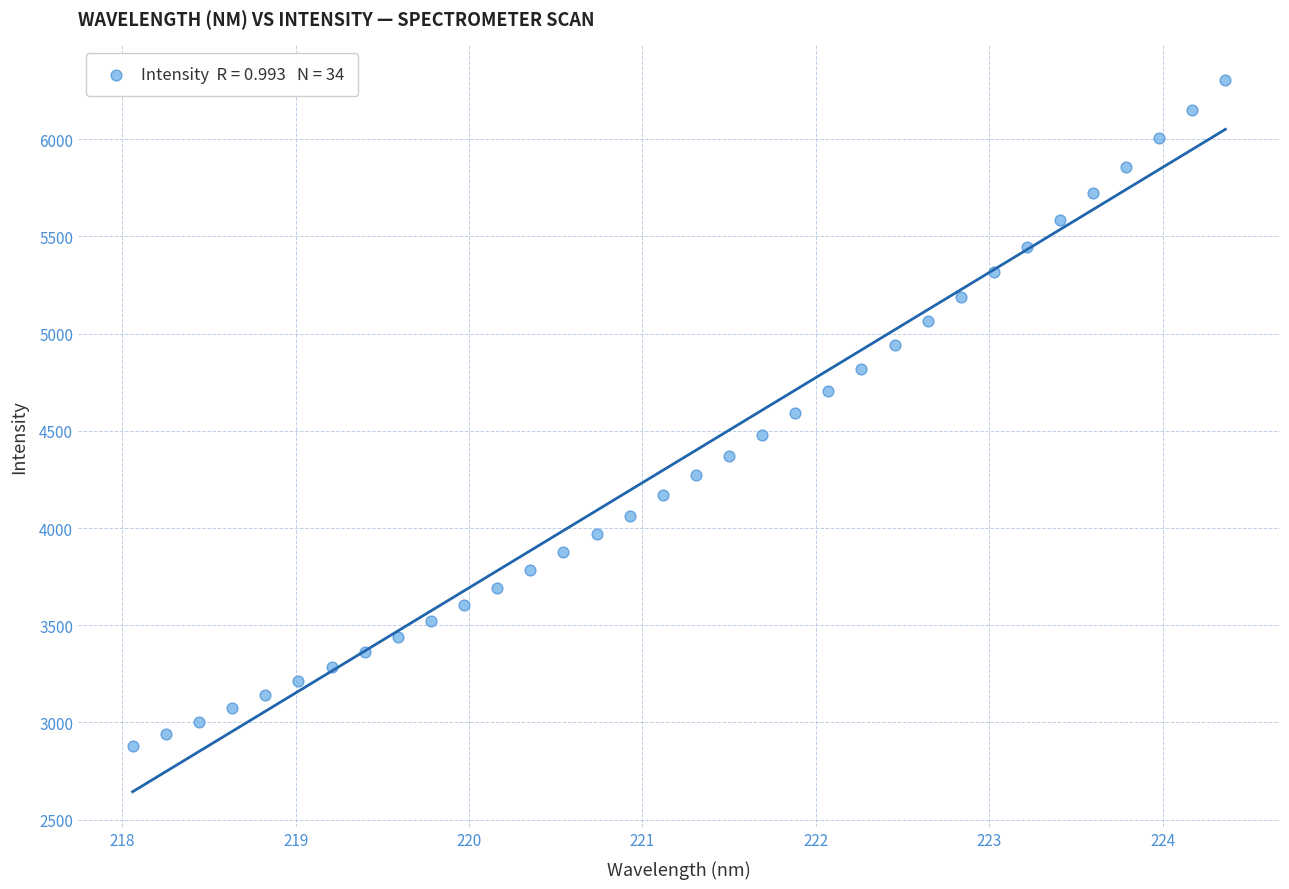

What is the range of Y values (max minus min)?

3424.7